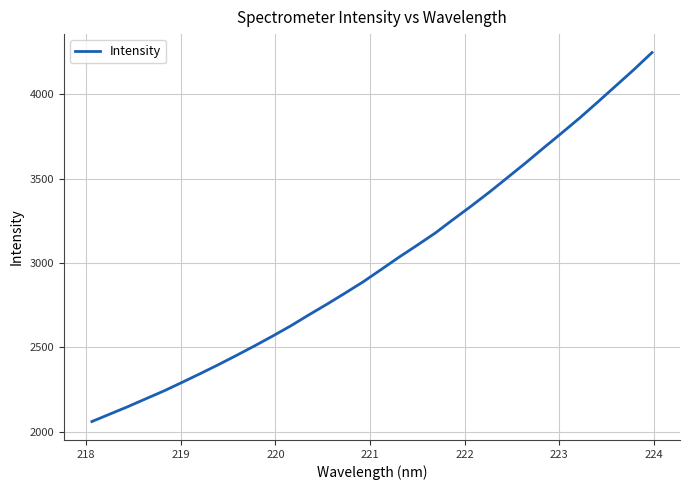

What is the minimum value shown in the chart?

2060.2